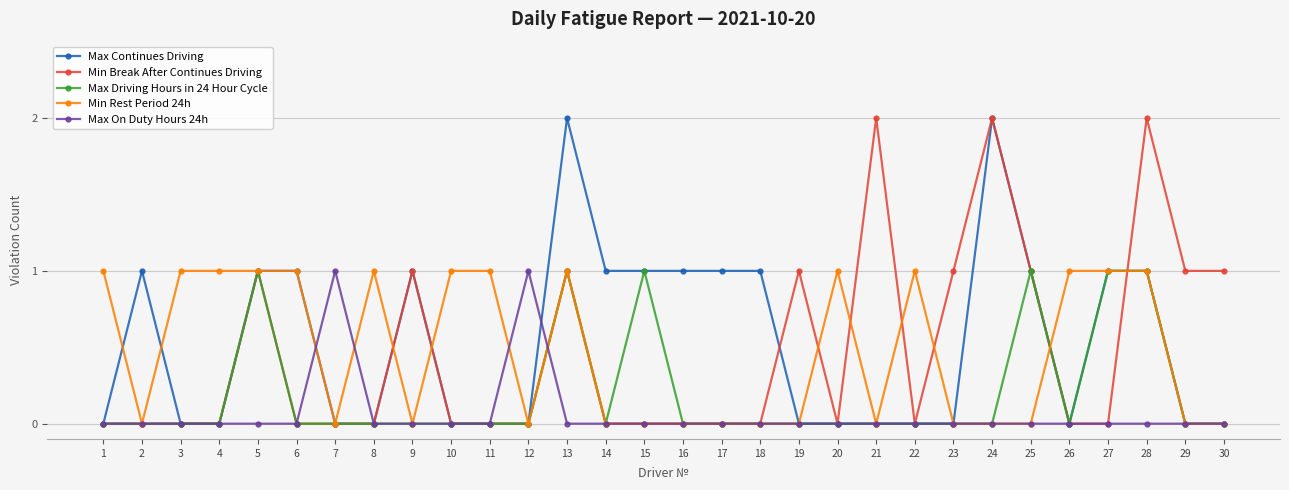

The Max On Duty Hours 24h series shows 0 at 21. True or false?

True